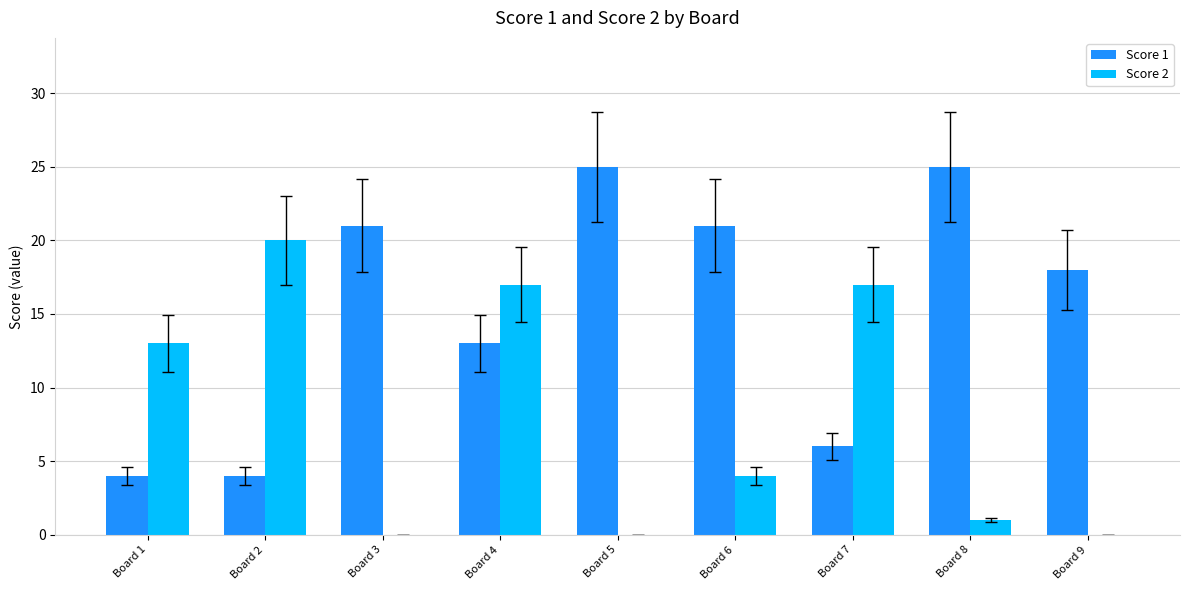

Which series changed the most between Board 6 and Board 7?

Score 1